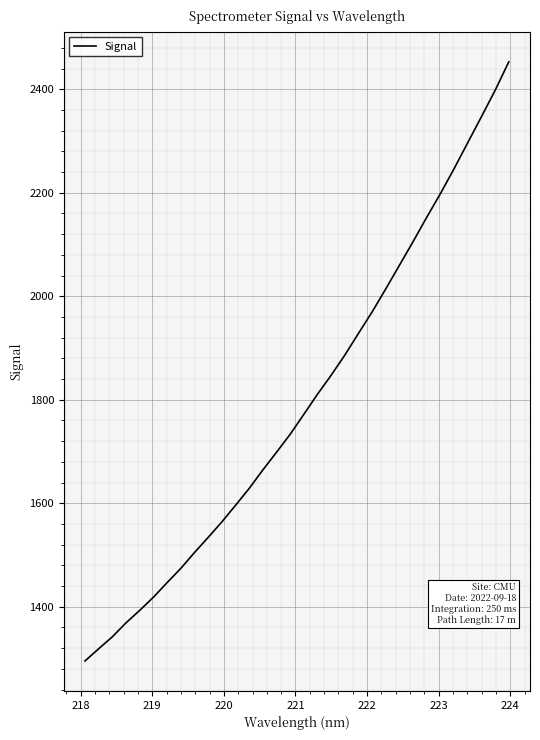

Count the number of data series in this chart.

1